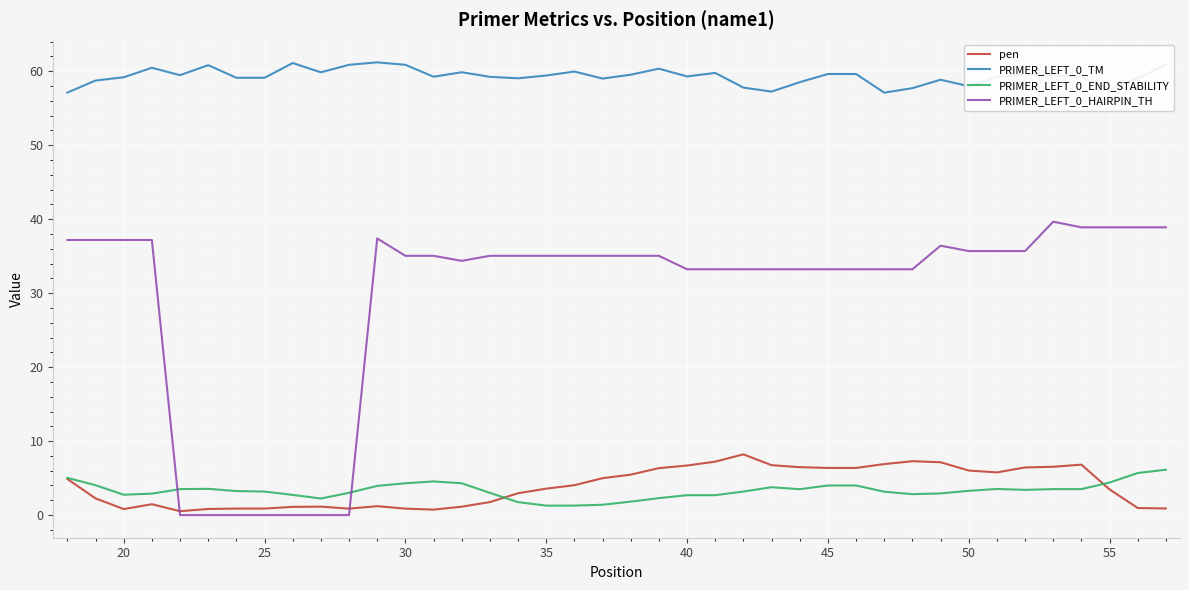

How many distinct data groups are displayed?

4